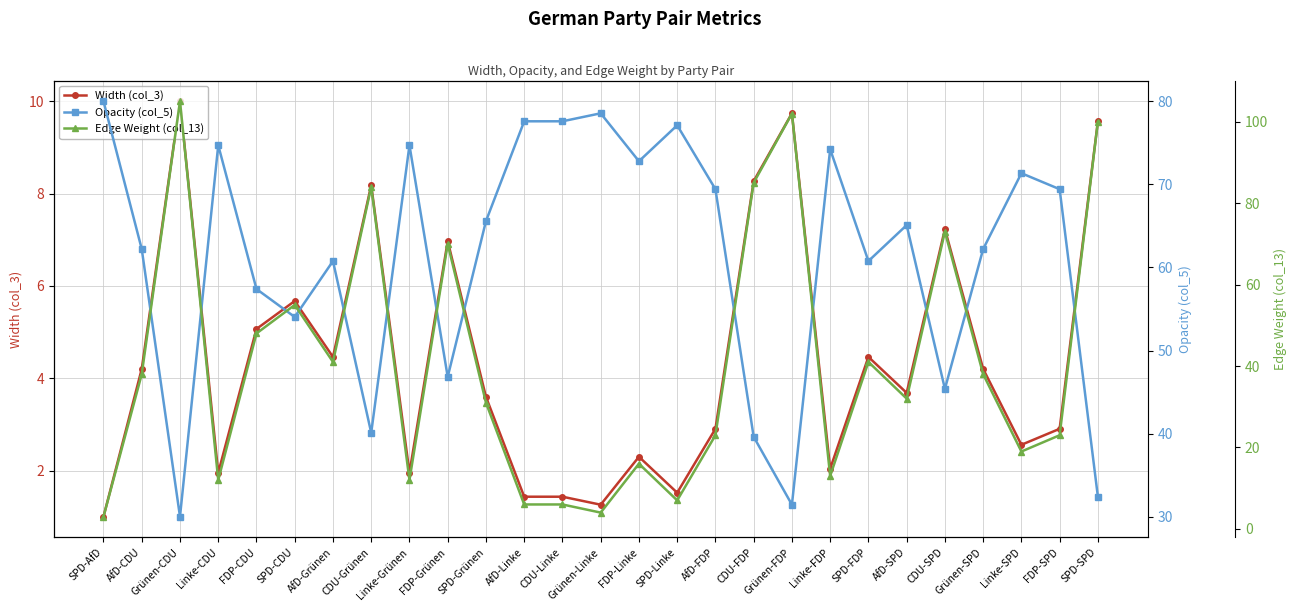

Read the Edge Weight (col_13) value at AfD-SPD.

32.0